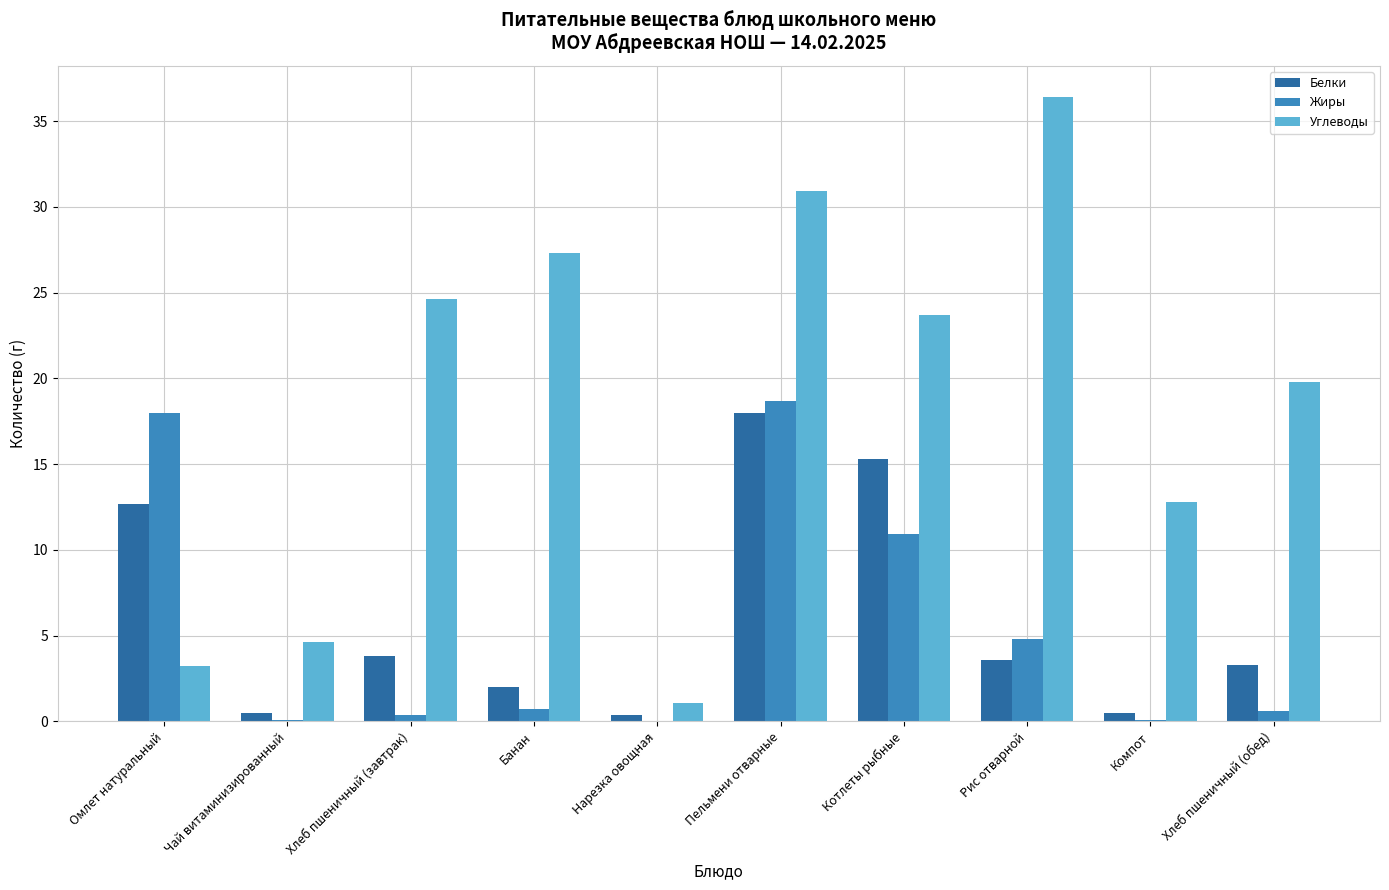

What is the sum of all Белки values?

60.1